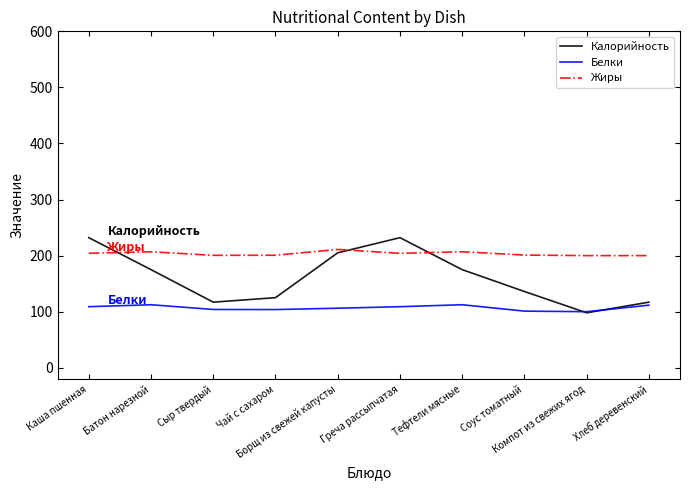

What is the minimum value shown in the chart?

98.0